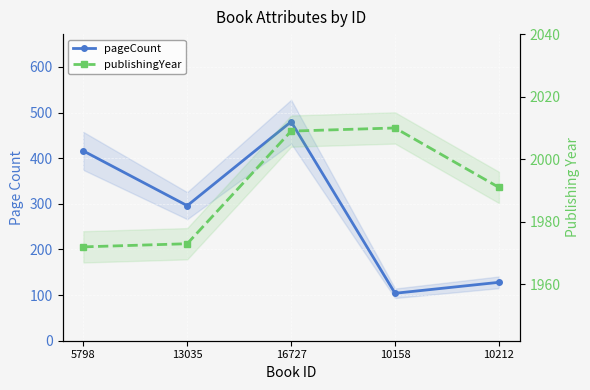

Which label corresponds to the smallest value in the chart?

10158